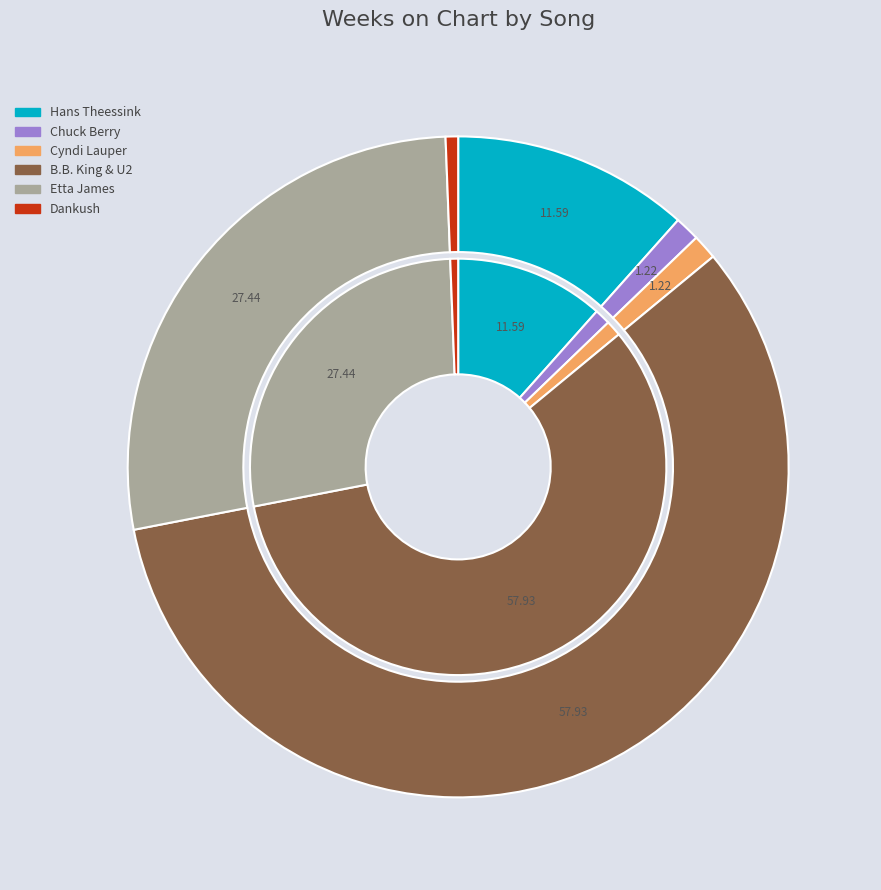

To the nearest percent, what is the average slice percentage?

17%